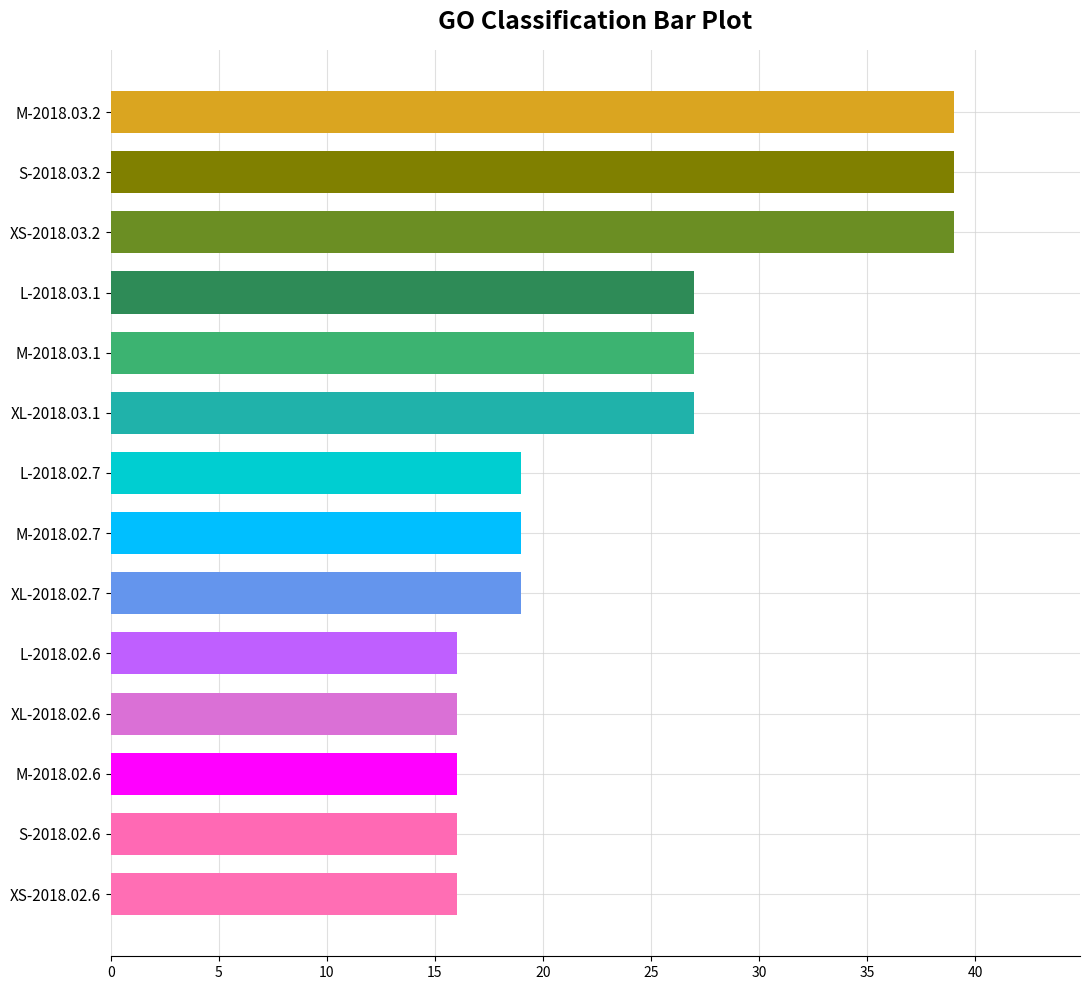

Are the bars grouped side by side (vs. stacked)?

No